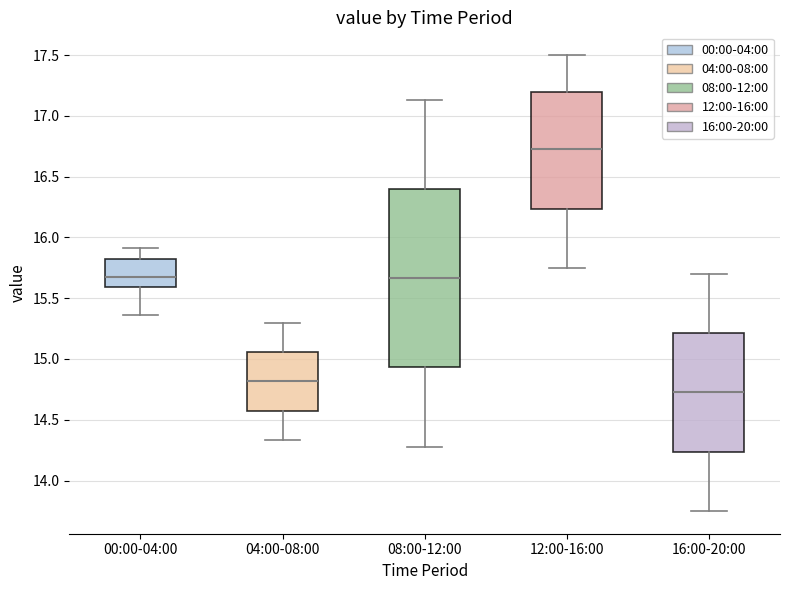

Which box is the tallest, from its lower edge to its upper edge?

08:00-12:00